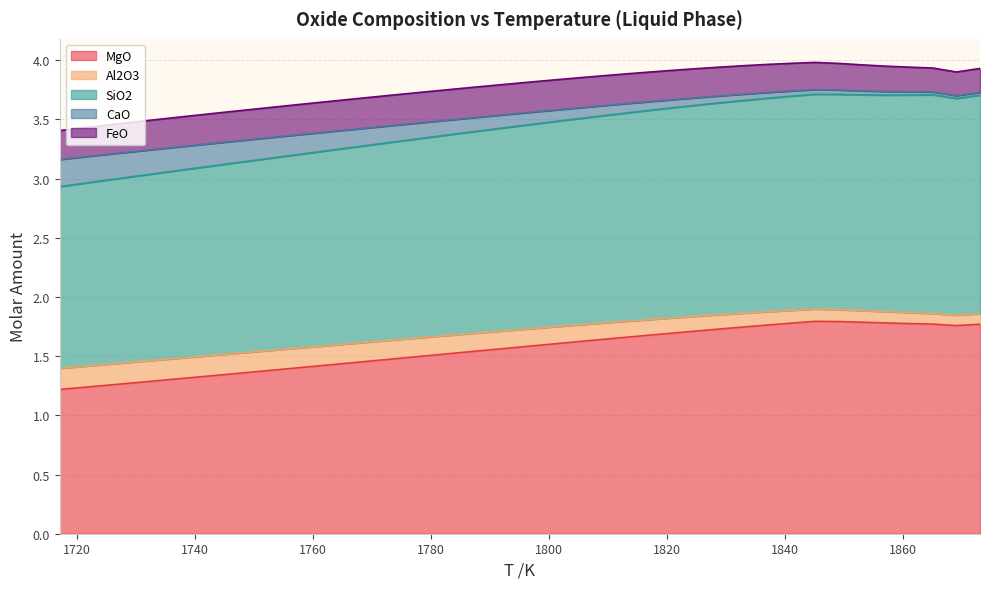

In CaO, how many points are lower than both neighbors (excluding endpoints)?

1